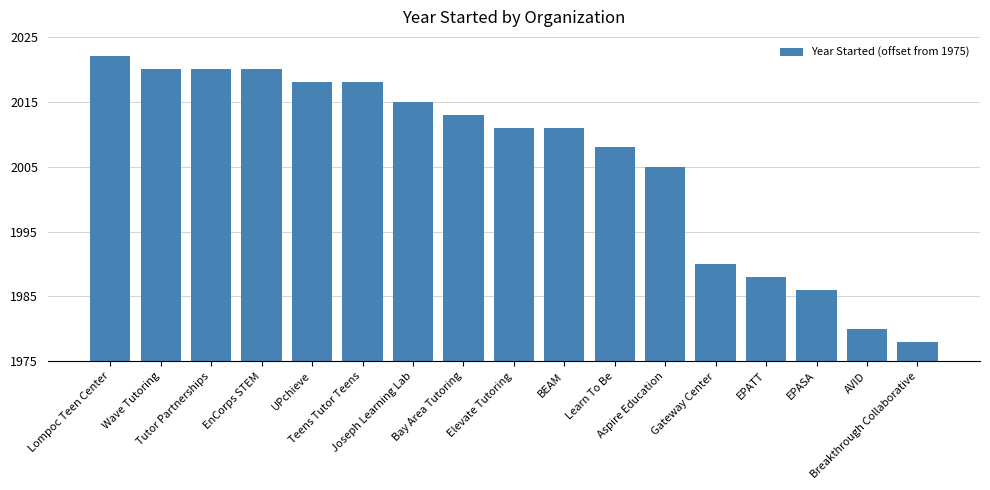

Reading left to right, what are all the values shown in this chart?

47	45	45	45	43	43	40	38	36	36	33	30	15	13	11	5	3